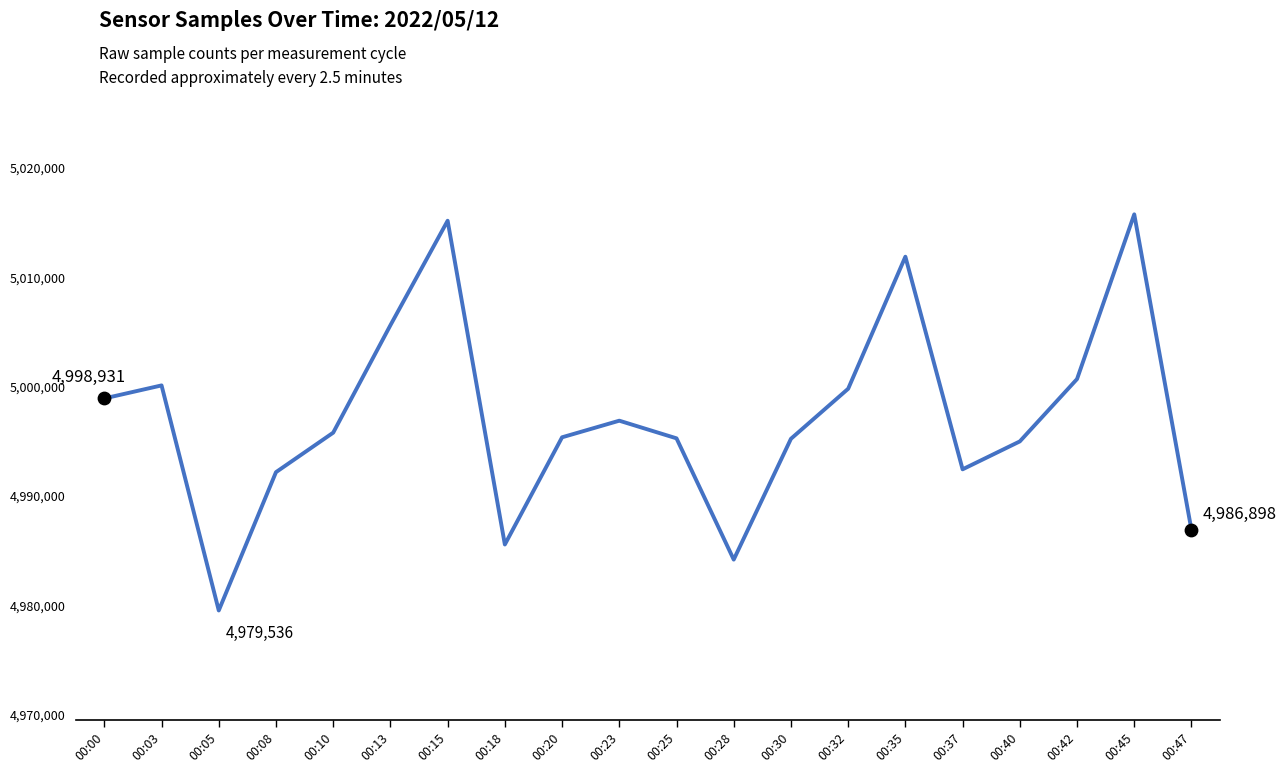

What is the change in value from 00:03 to 00:20?

-4746